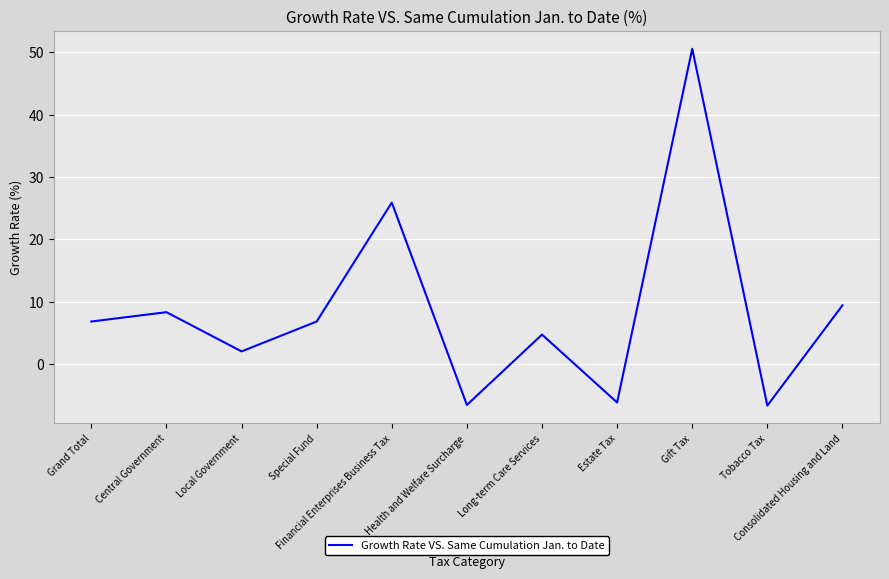

What position from the right is Long-term Care Services?

5